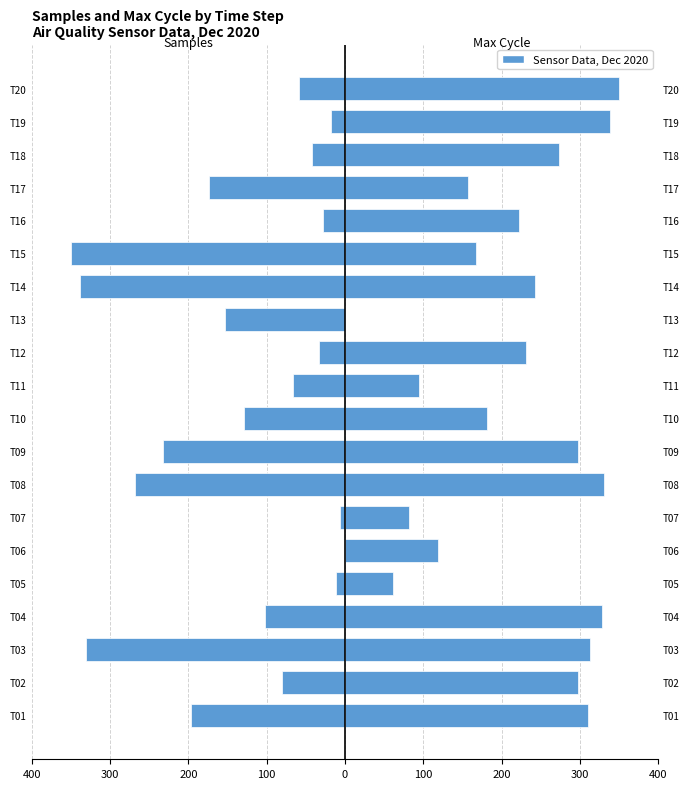

What is the sum of all Max_cycle values?

4397.2